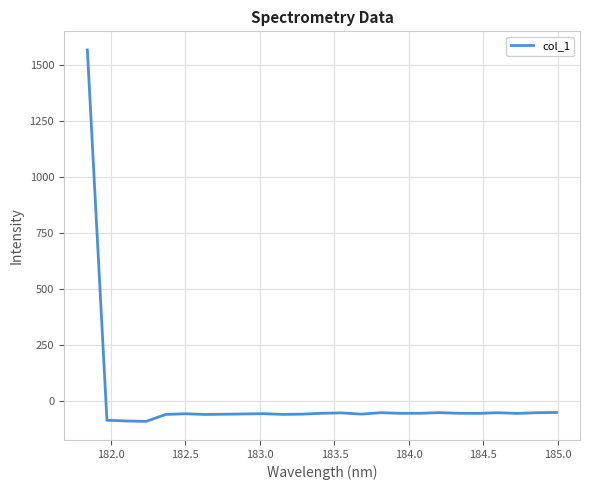

What is the difference between the maximum and minimum values?

1658.6